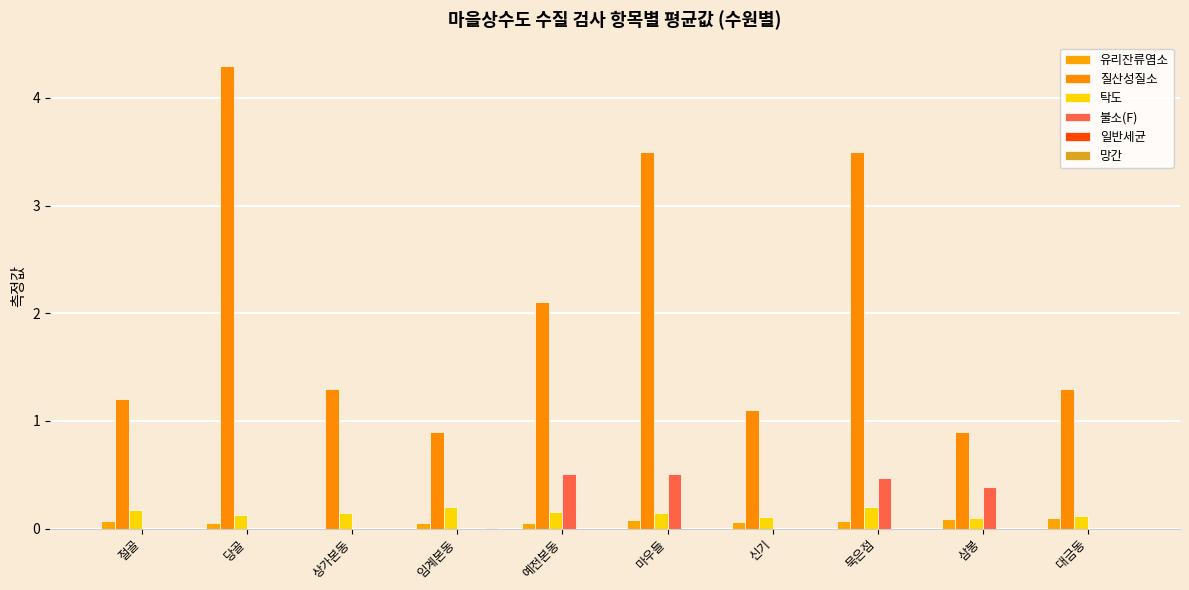

Where is 유리잔류염소 nearest to the value 0?

상가본동